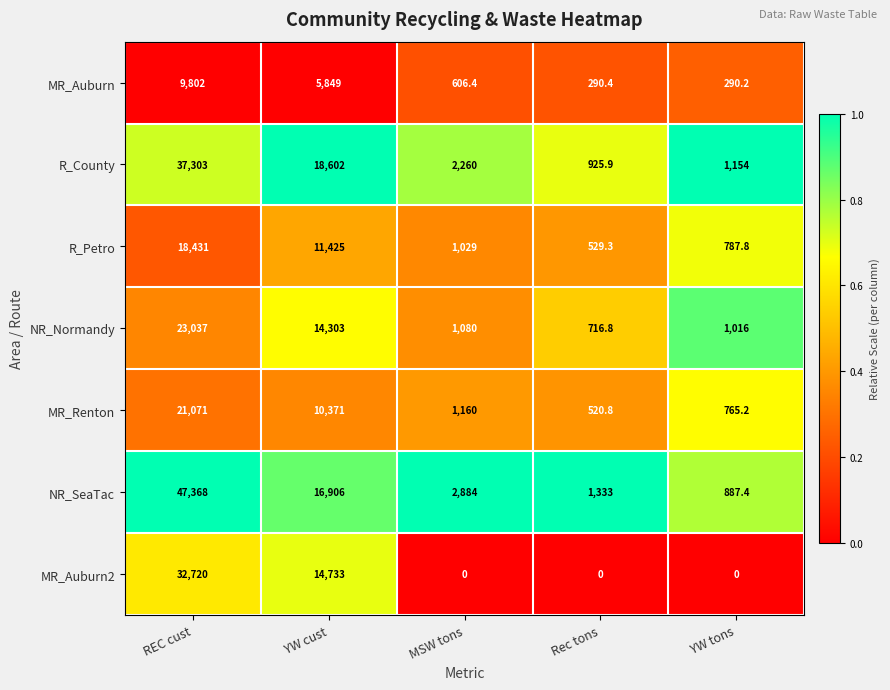

At which label does R_County first exceed 2260?

REC cust